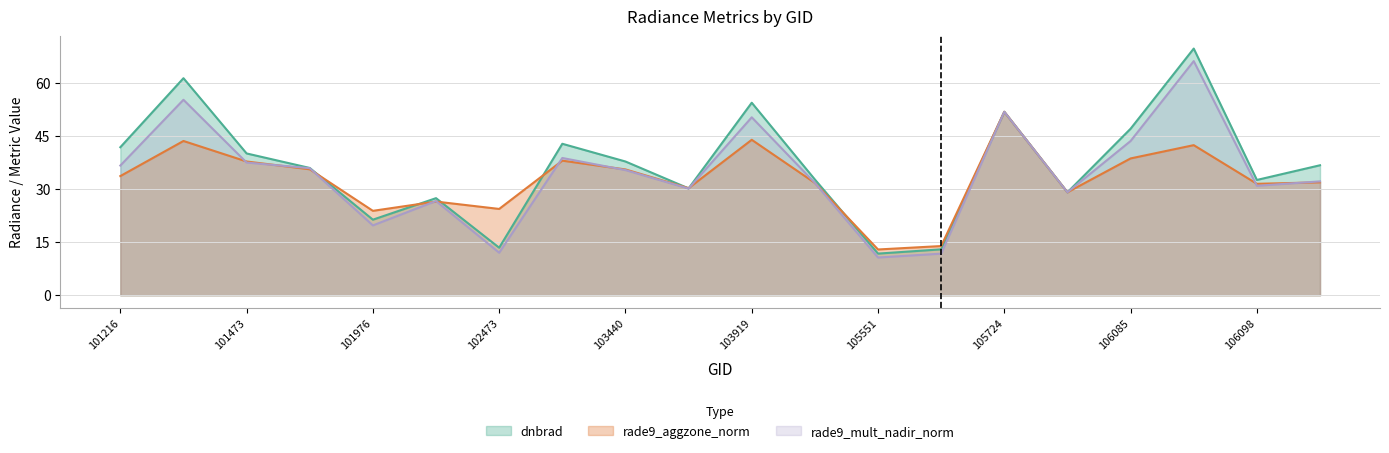

What is the total value across all series at 101216?

112.1